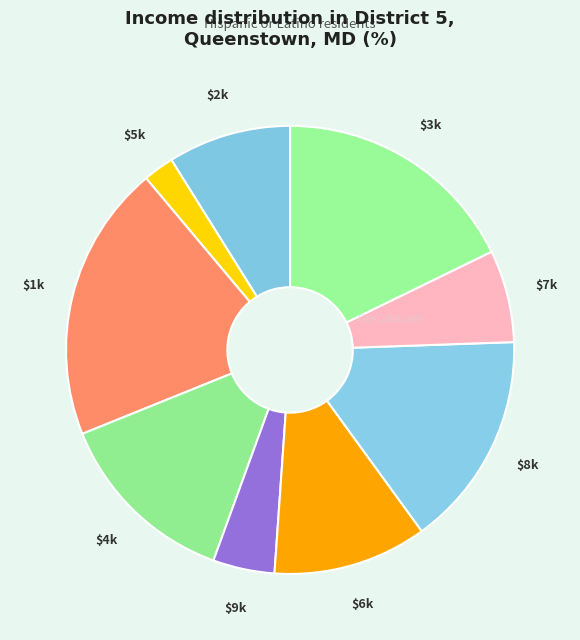

How many slices are in this pie chart?

9